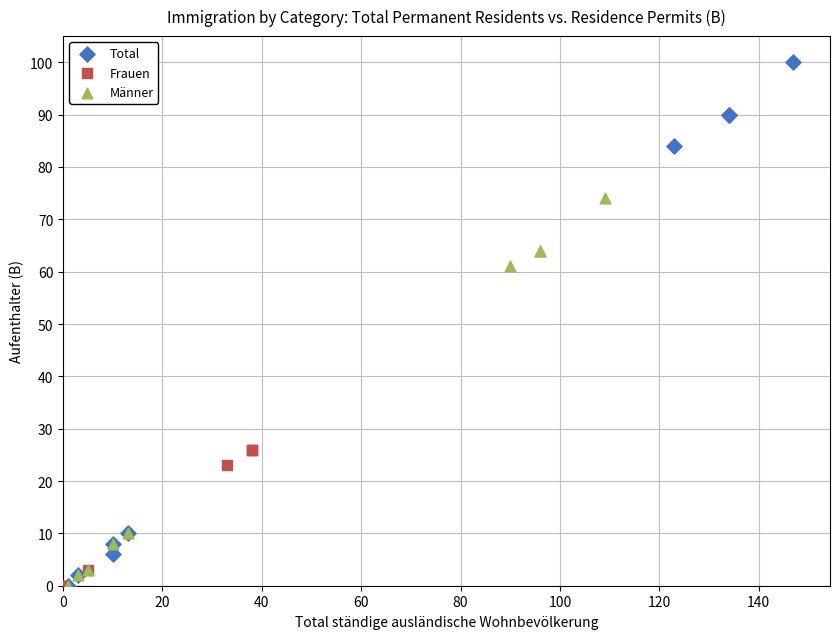

Which series contains the highest Y value?

Total